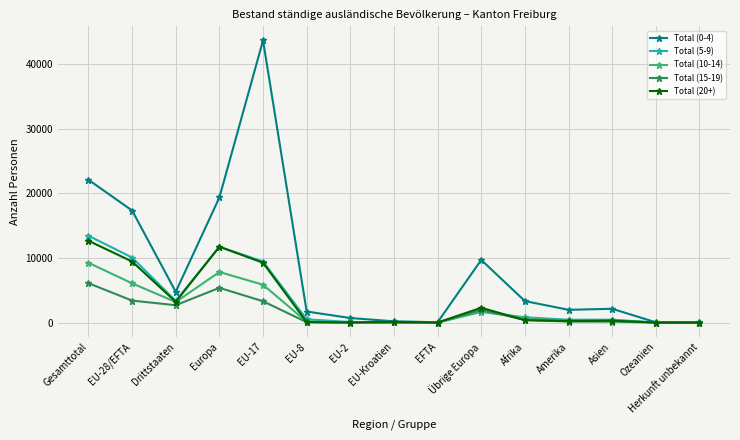

What are all the series names shown in the legend?

Total (0-4), Total (5-9), Total (10-14), Total (15-19), Total (20+)